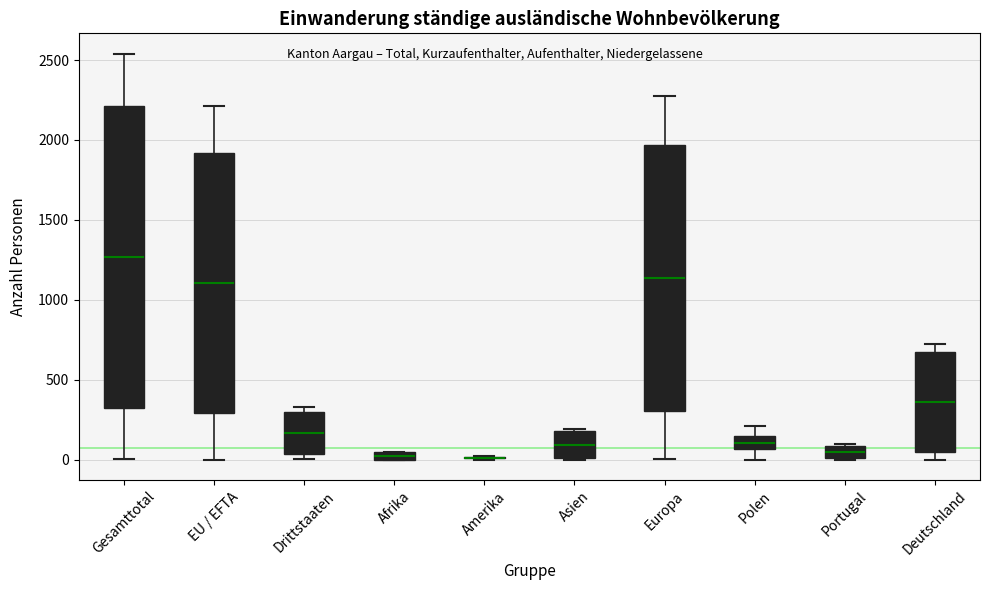

Comparing the boxes themselves (not the whiskers), which one is the tallest?

Gesamttotal